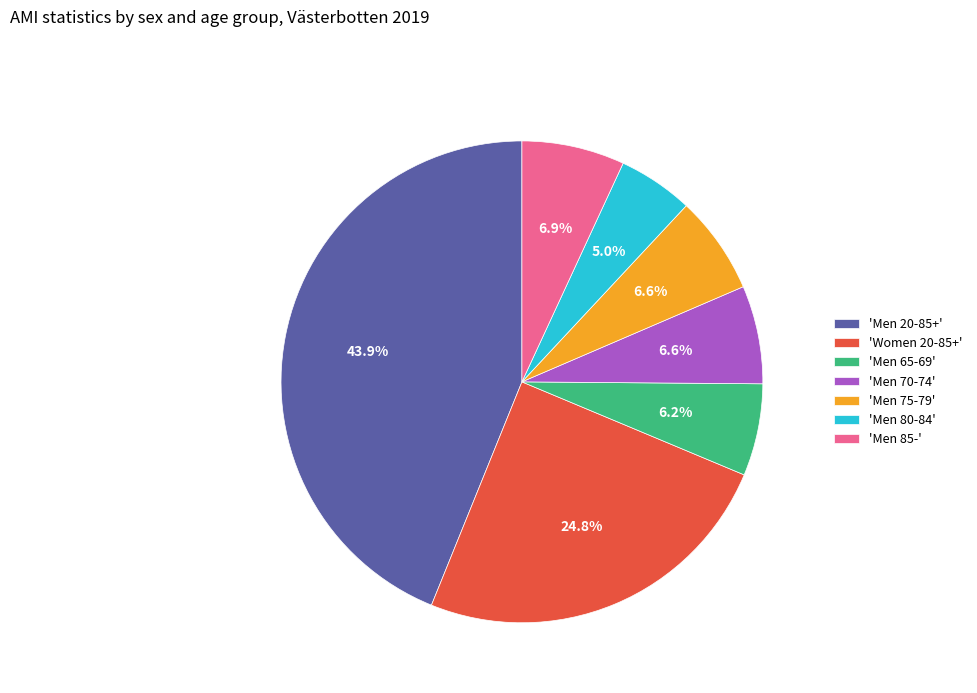

How many segments does this pie chart have?

7